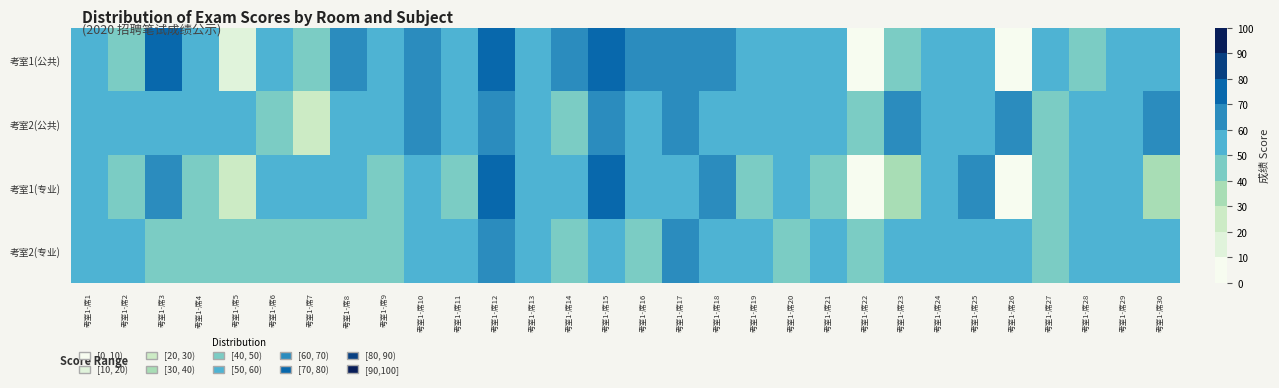

Reading left to right, transcribe all the data shown in this chart.

考室1(公共): 考室1-席1=55.0	考室1-席2=47.5	考室1-席3=78.0	考室1-席4=51.0	考室1-席5=17.0	考室1-席6=54.5	考室1-席7=41.5	考室1-席8=65.0	考室1-席9=50.0	考室1-席10=61.0	考室1-席11=55.0	考室1-席12=71.0	考室1-席13=51.5	考室1-席14=61.0	考室1-席15=74.0	考室1-席16=62.0	考室1-席17=68.0	考室1-席18=61.0	考室1-席19=54.0	考室1-席20=53.0	考室1-席21=51.5	考室1-席22=0.0	考室1-席23=45.0	考室1-席24=50.0	考室1-席25=59.5	考室1-席26=0.0	考室1-席27=50.0	考室1-席28=49.5	考室1-席29=56.0	考室1-席30=52.0
考室2(公共): 考室1-席1=55.0	考室1-席2=55.0	考室1-席3=52.0	考室1-席4=56.5	考室1-席5=59.5	考室1-席6=44.0	考室1-席7=29.5	考室1-席8=55.0	考室1-席9=52.0	考室1-席10=61.0	考室1-席11=58.0	考室1-席12=63.0	考室1-席13=57.0	考室1-席14=48.5	考室1-席15=60.0	考室1-席16=52.0	考室1-席17=66.0	考室1-席18=59.0	考室1-席19=55.0	考室1-席20=50.0	考室1-席21=53.5	考室1-席22=45.0	考室1-席23=62.0	考室1-席24=57.5	考室1-席25=54.0	考室1-席26=61.5	考室1-席27=49.0	考室1-席28=56.0	考室1-席29=58.5	考室1-席30=60.0
考室1(专业): 考室1-席1=52.5	考室1-席2=45.5	考室1-席3=62.5	考室1-席4=48.0	考室1-席5=26.5	考室1-席6=59.0	考室1-席7=53.5	考室1-席8=59.0	考室1-席9=44.0	考室1-席10=52.5	考室1-席11=48.0	考室1-席12=72.0	考室1-席13=52.5	考室1-席14=54.0	考室1-席15=71.0	考室1-席16=56.5	考室1-席17=58.0	考室1-席18=61.5	考室1-席19=44.5	考室1-席20=52.5	考室1-席21=49.0	考室1-席22=0.0	考室1-席23=39.0	考室1-席24=54.0	考室1-席25=65.5	考室1-席26=0.0	考室1-席27=45.0	考室1-席28=57.5	考室1-席29=50.5	考室1-席30=32.5
考室2(专业): 考室1-席1=52.0	考室1-席2=57.0	考室1-席3=48.0	考室1-席4=47.5	考室1-席5=47.0	考室1-席6=48.0	考室1-席7=48.5	考室1-席8=45.0	考室1-席9=46.0	考室1-席10=53.0	考室1-席11=55.0	考室1-席12=61.0	考室1-席13=54.0	考室1-席14=47.0	考室1-席15=58.0	考室1-席16=49.0	考室1-席17=63.0	考室1-席18=56.0	考室1-席19=52.0	考室1-席20=48.0	考室1-席21=51.0	考室1-席22=43.0	考室1-席23=59.0	考室1-席24=55.0	考室1-席25=51.0	考室1-席26=59.0	考室1-席27=47.0	考室1-席28=53.0	考室1-席29=56.0	考室1-席30=57.0